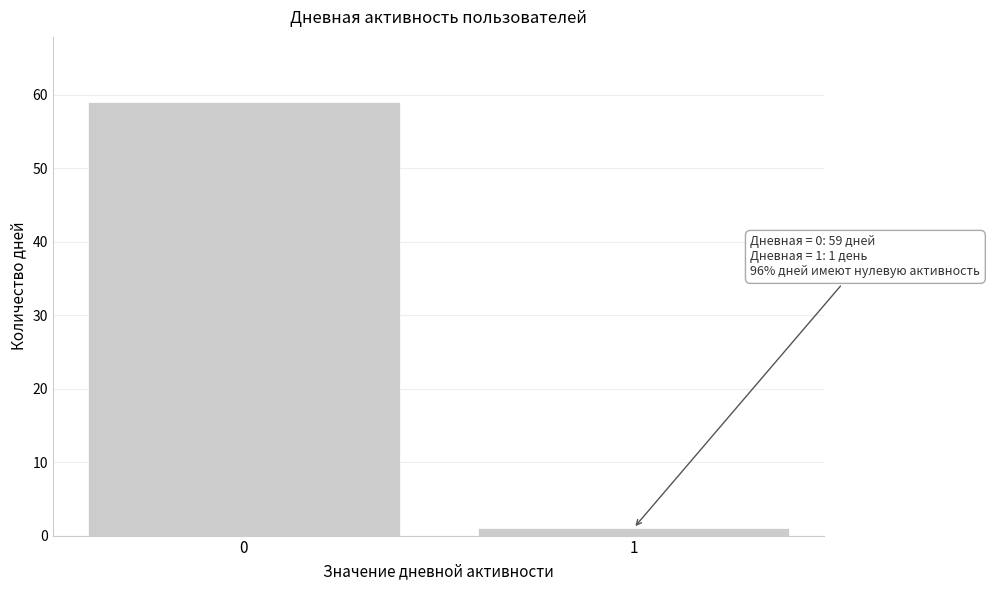

Reading right to left, what are all the values shown in this chart?

1=1	0=59